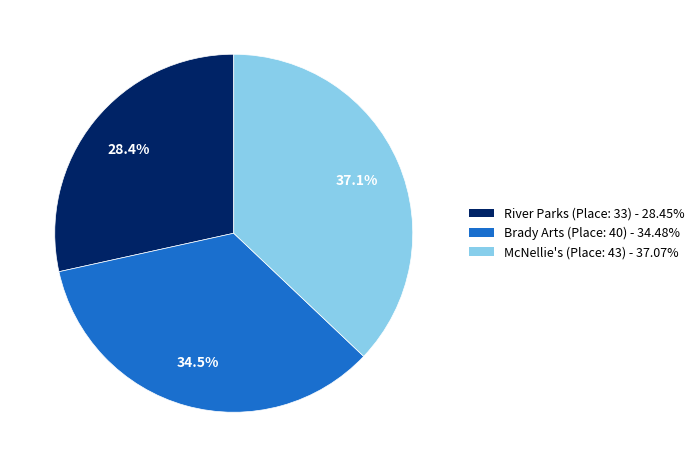

Rank the categories by value from highest to lowest.

McNellie's (Place: 43), Brady Arts (Place: 40), River Parks (Place: 33)